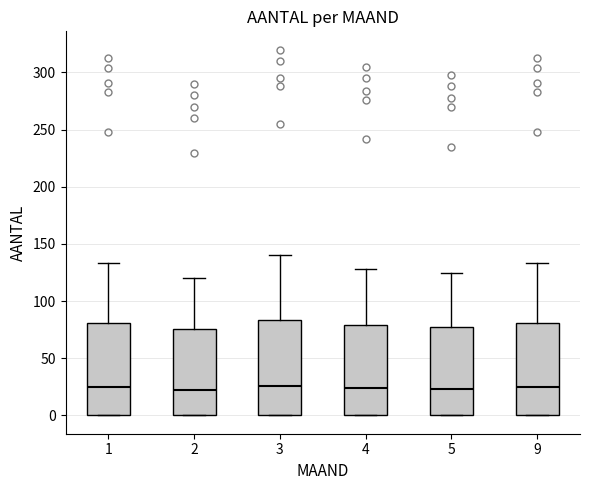

Reading left to right, read every box against the y-axis: the position of its median line, the range the box covers, and the ends of its whiskers. The values are not printed on the chart, so give them approximately, as read against the axis.

1: median 25, box 0 to 80, whiskers 0 to 135
2: median 25, box 0 to 75, whiskers 0 to 120
3: median 25, box 0 to 85, whiskers 0 to 140
4: median 25, box 0 to 80, whiskers 0 to 130
5: median 25, box 0 to 80, whiskers 0 to 125
9: median 25, box 0 to 80, whiskers 0 to 135